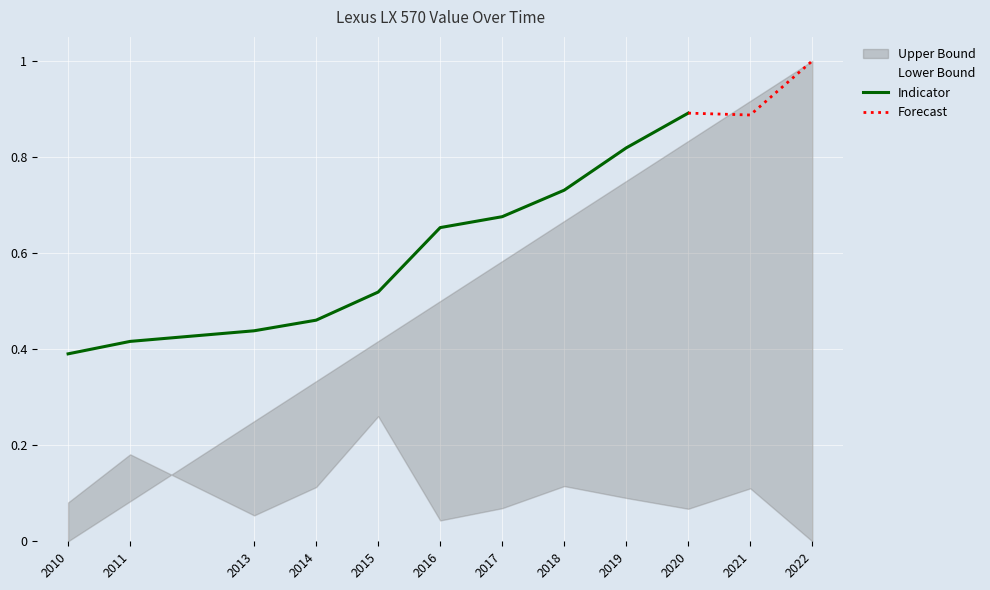

Rank the categories by Indicator value from highest to lowest.

2020, 2019, 2018, 2017, 2016, 2015, 2014, 2013, 2011, 2010